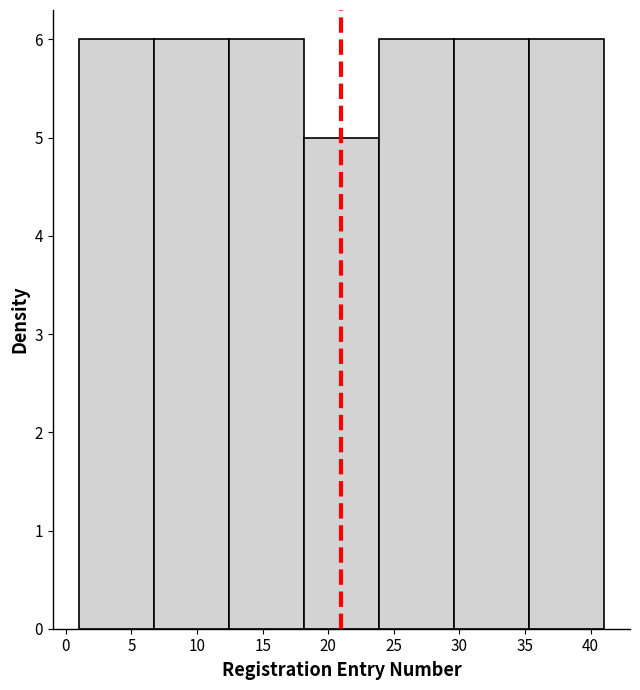

What is the height of the bar covering 35.5 to 41.0 on the x-axis? Neither the bar edges nor the heights are printed on the chart, so give them approximately, as read against the axes.

6